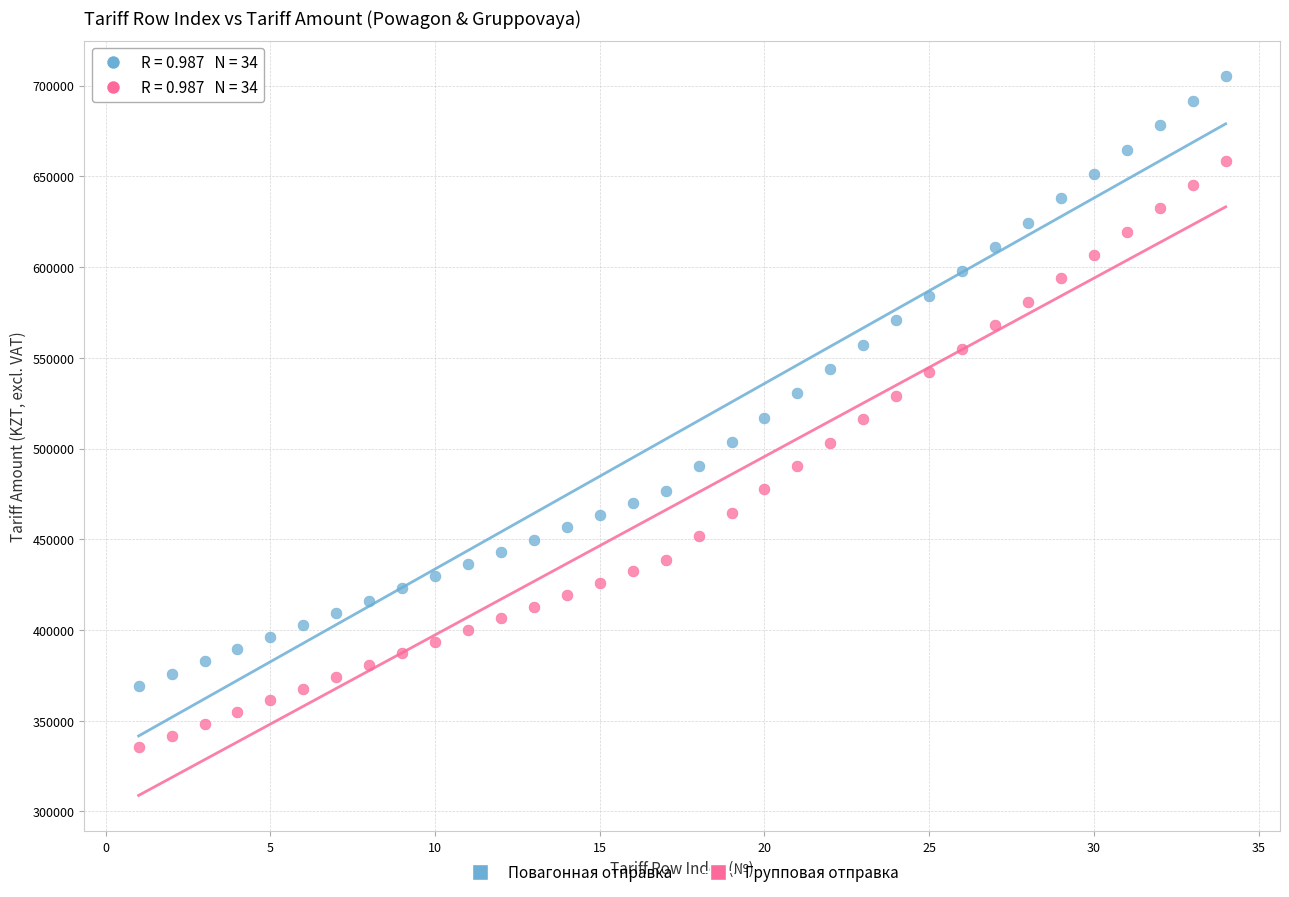

Which series contains the highest Y value?

Повагонная отправка